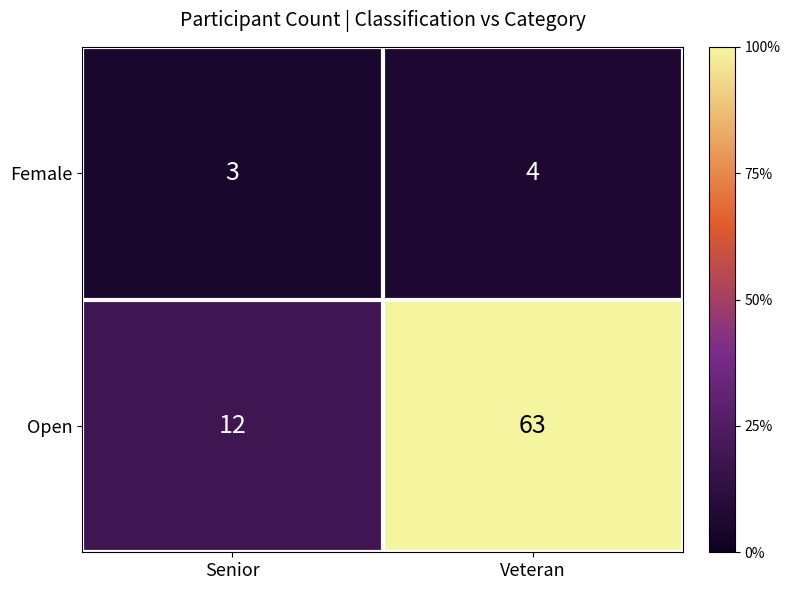

Which series has the largest range (max minus min)?

Open